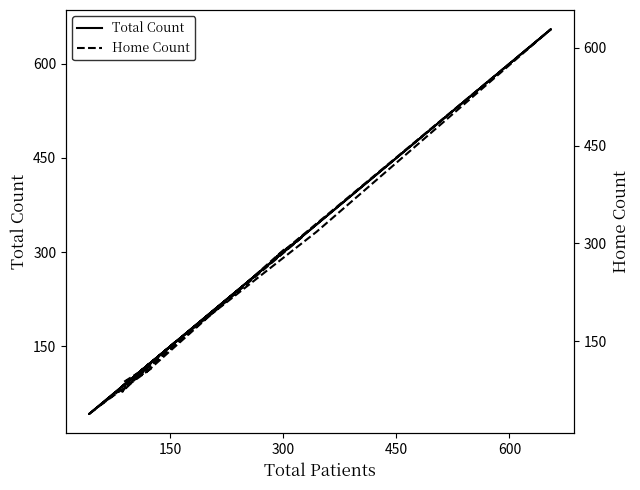

How many interior local peaks does the Home Count series have?

4